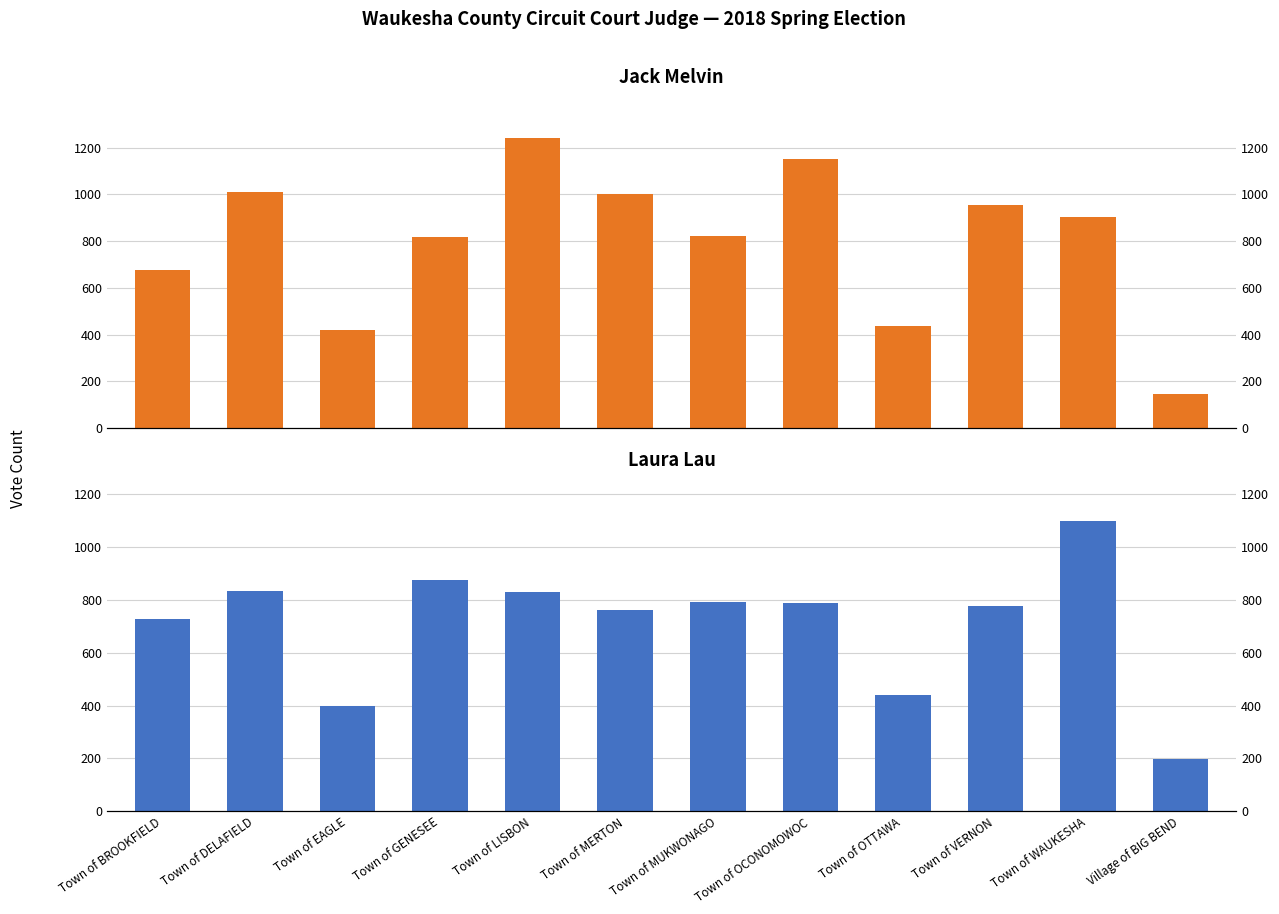

The Laura Lau series shows 1399 at Town of DELAFIELD. True or false?

False